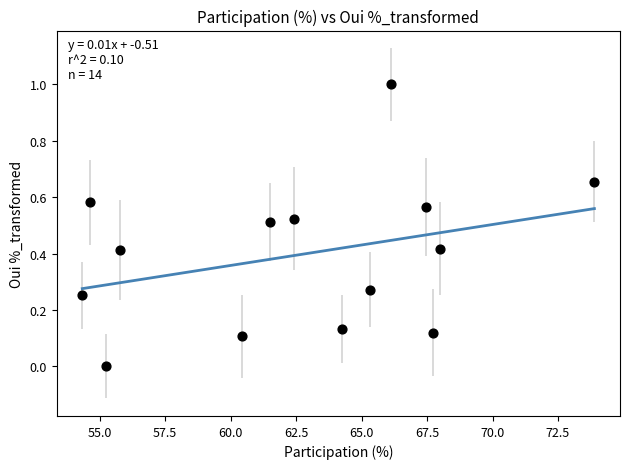

What is the range of Y values (max minus min)?

1.0